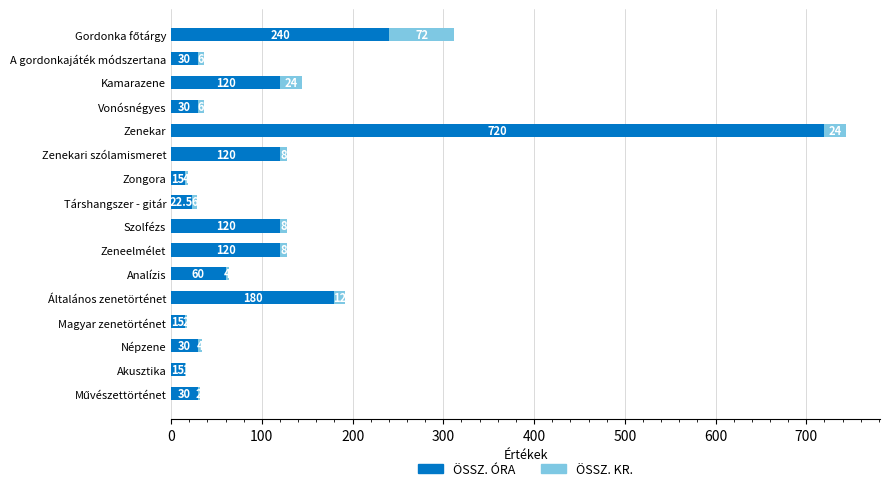

What is the approximate value of ÖSSZ. ÓRA at Általános zenetörténet?

180.0